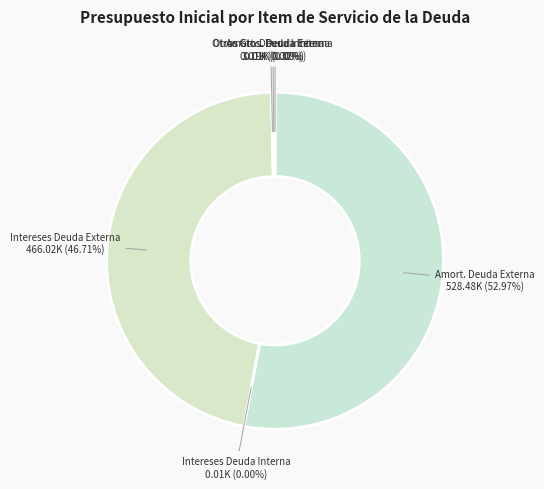

To the nearest percent, what is the average slice percentage?

17%